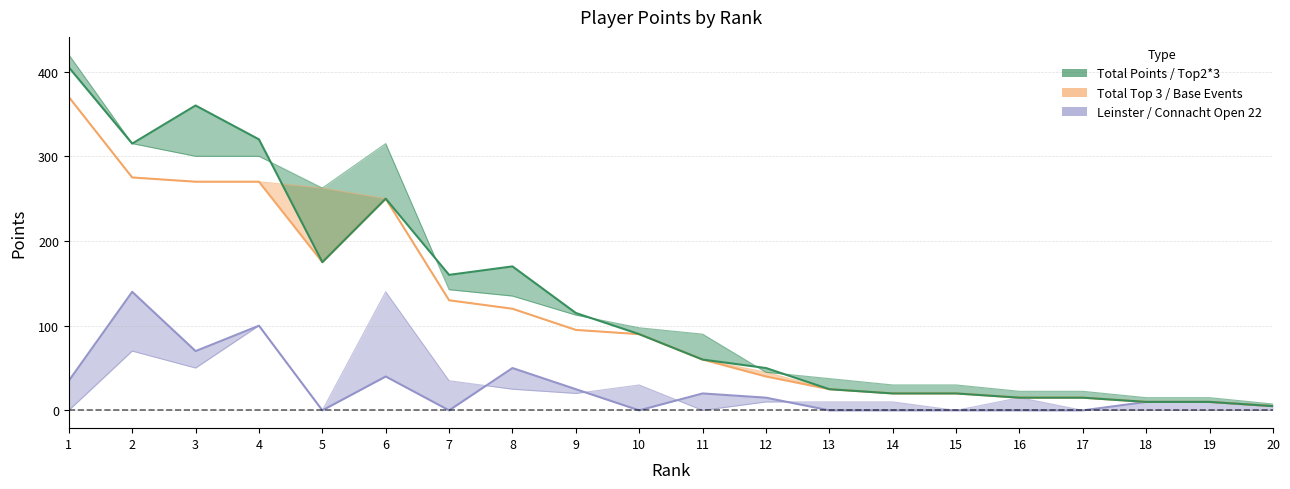

What value does the Total Top 3 series have at 20?

5.0